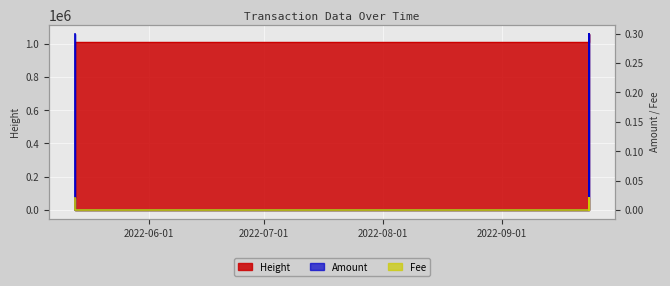

Which series has the largest range (max minus min)?

Height